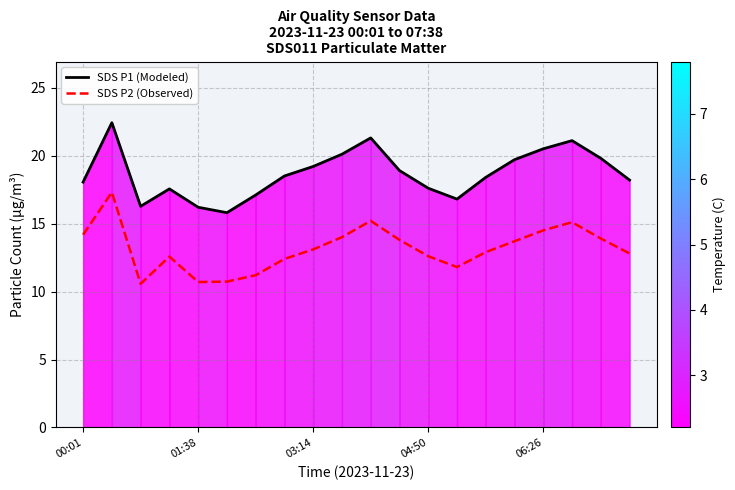

Which category has the lowest value in the SDS P1 (Modeled) series?

5